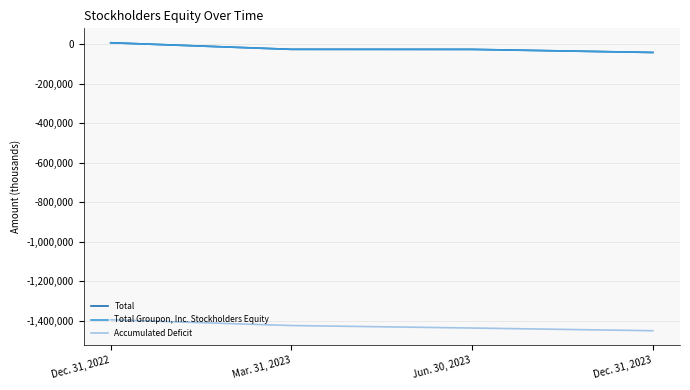

What position from the right is Dec. 31, 2022?

4